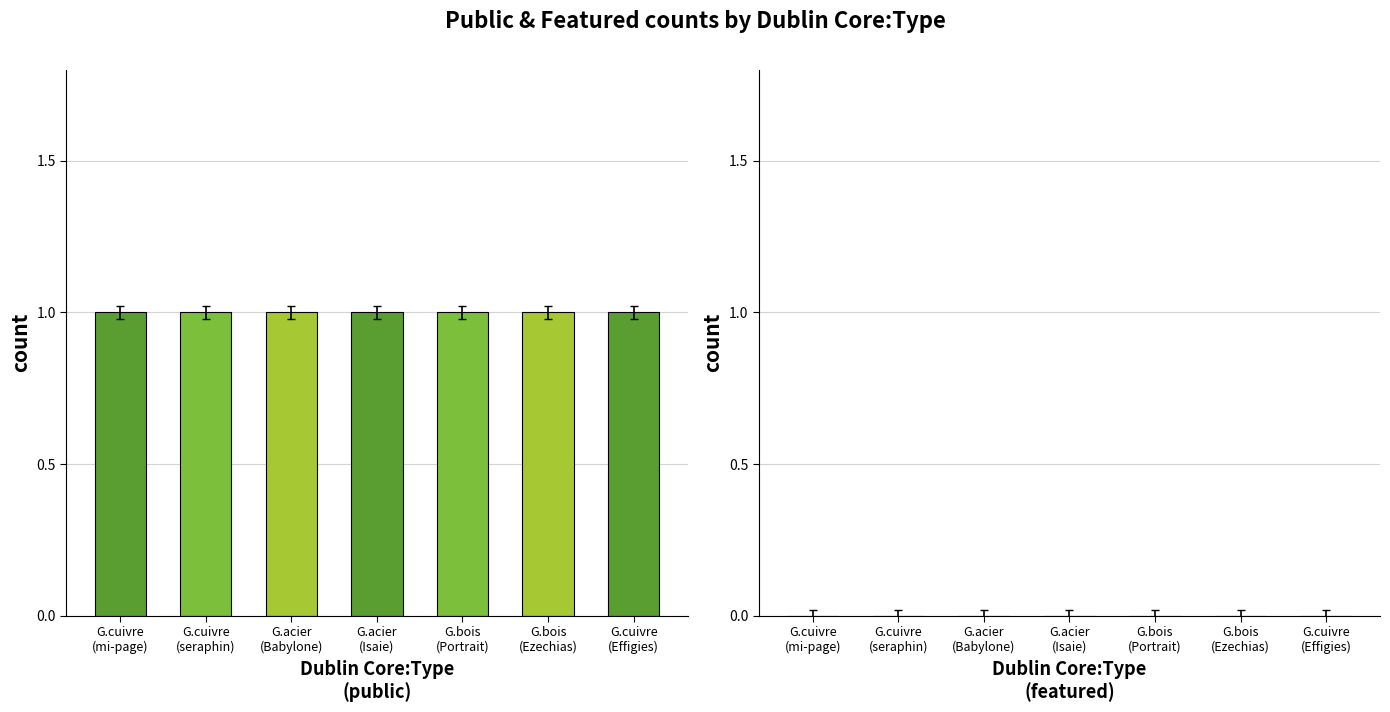

How many bars are there in total?

14